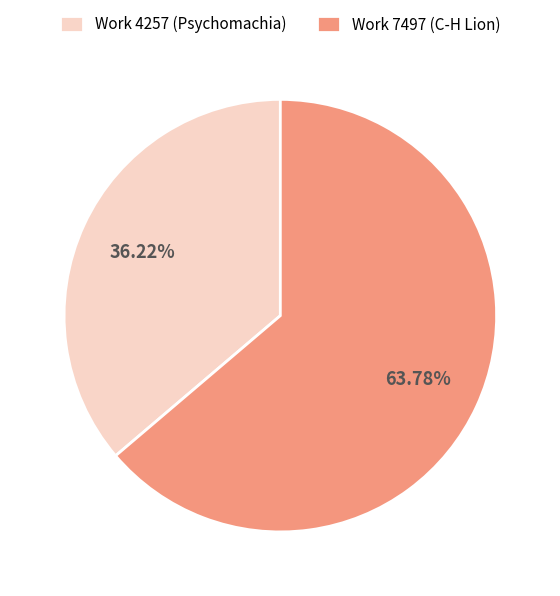

To the nearest percent, what is the average slice percentage?

50%